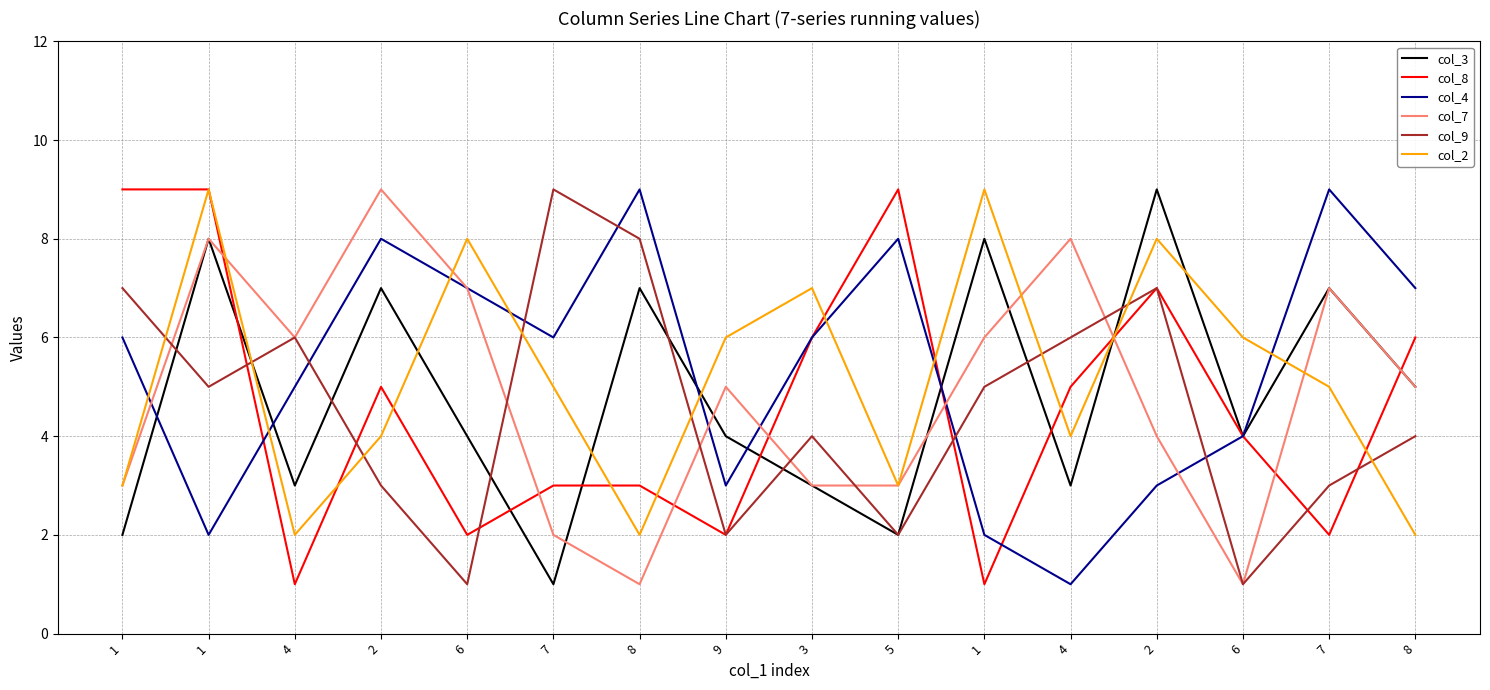

How many series are shown in this chart?

6